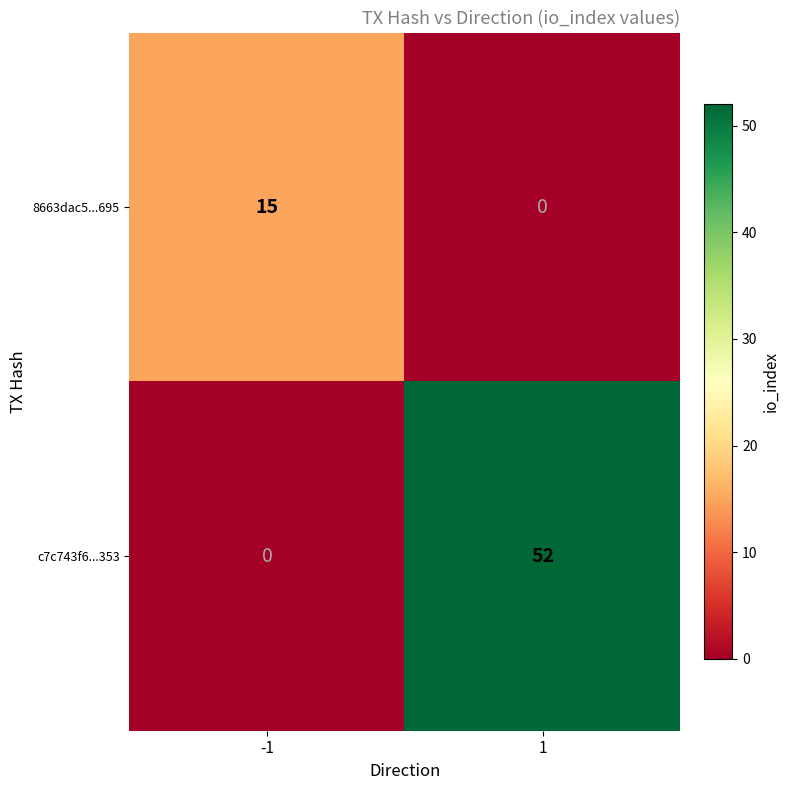

Which series has the widest spread of values?

c7c743f6...353